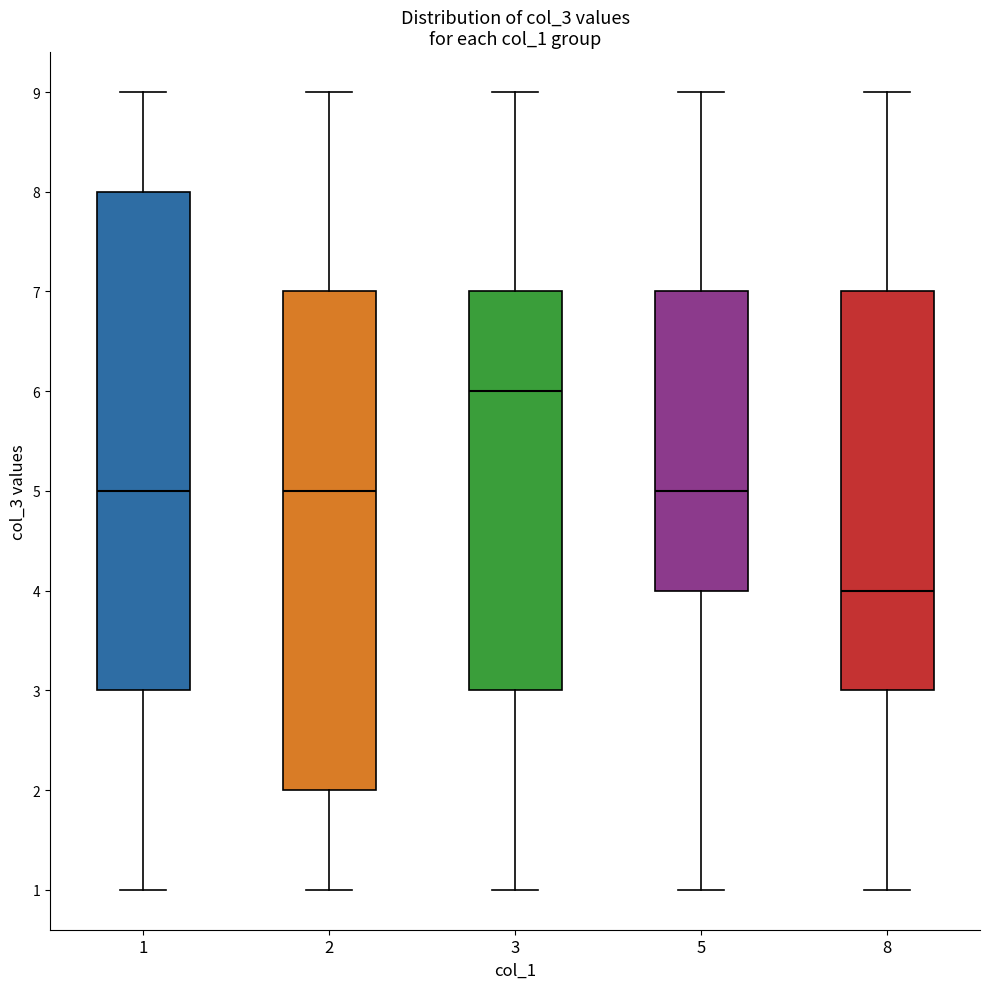

Reading left to right, transcribe this box plot: for each box, give where its median line is, the range the box spans, and where its two whiskers end, as read against the y-axis. The values are not printed on the chart, so give them approximately, as read against the axis.

1: median 5, box 3 to 8, whiskers 1 to 9
2: median 5, box 2 to 7, whiskers 1 to 9
3: median 6, box 3 to 7, whiskers 1 to 9
5: median 5, box 4 to 7, whiskers 1 to 9
8: median 4, box 3 to 7, whiskers 1 to 9